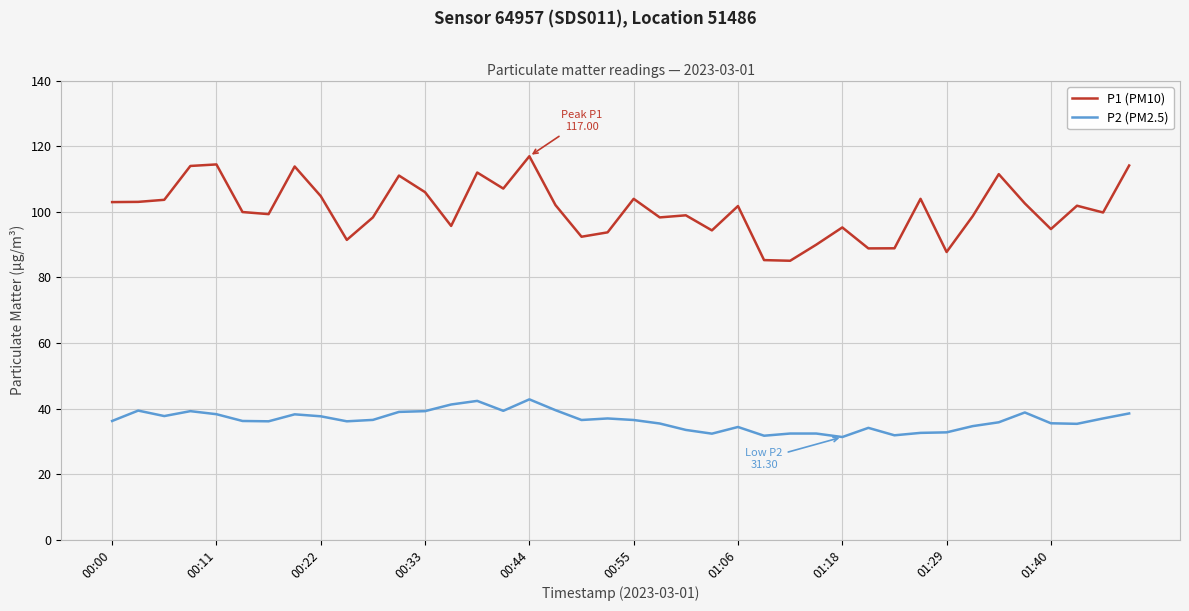

What are all the series names shown in the legend?

P1 (PM10), P2 (PM2.5)